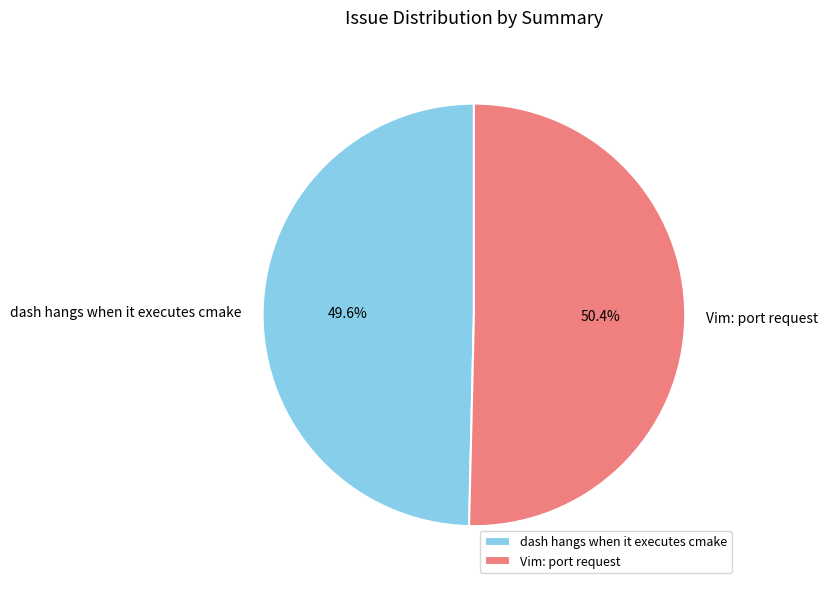

Count the number of slices in the pie.

2